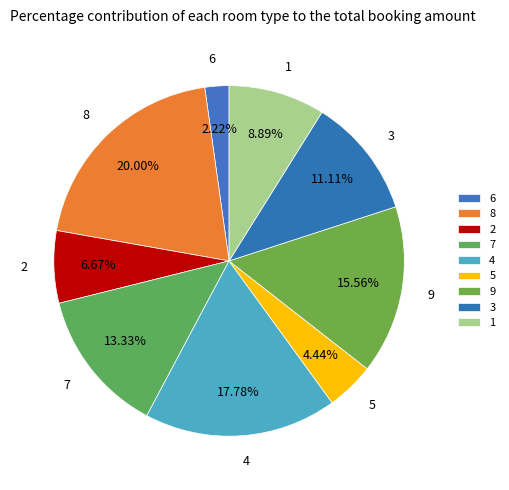

Rank the categories by value from highest to lowest.

8, 4, 9, 7, 3, 1, 2, 5, 6